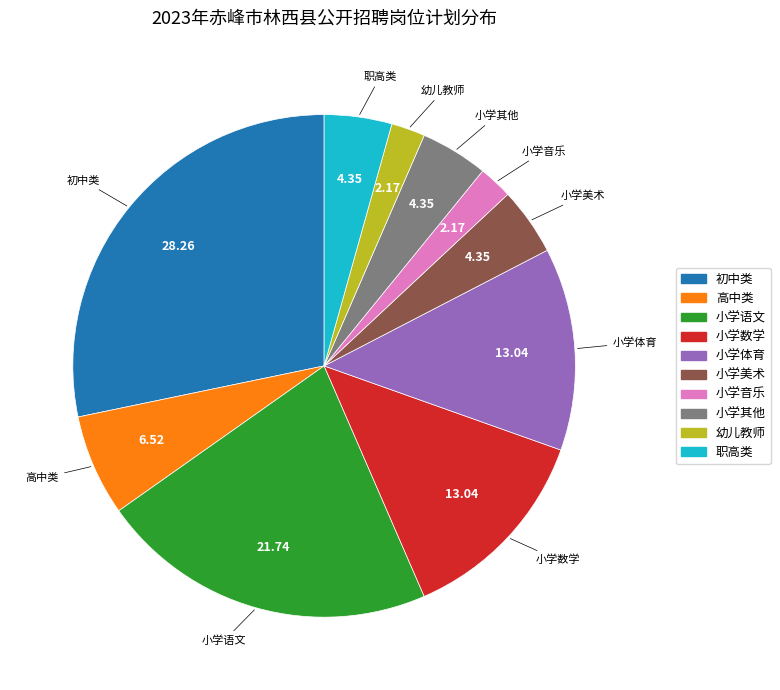

How many slices are in this pie chart?

10